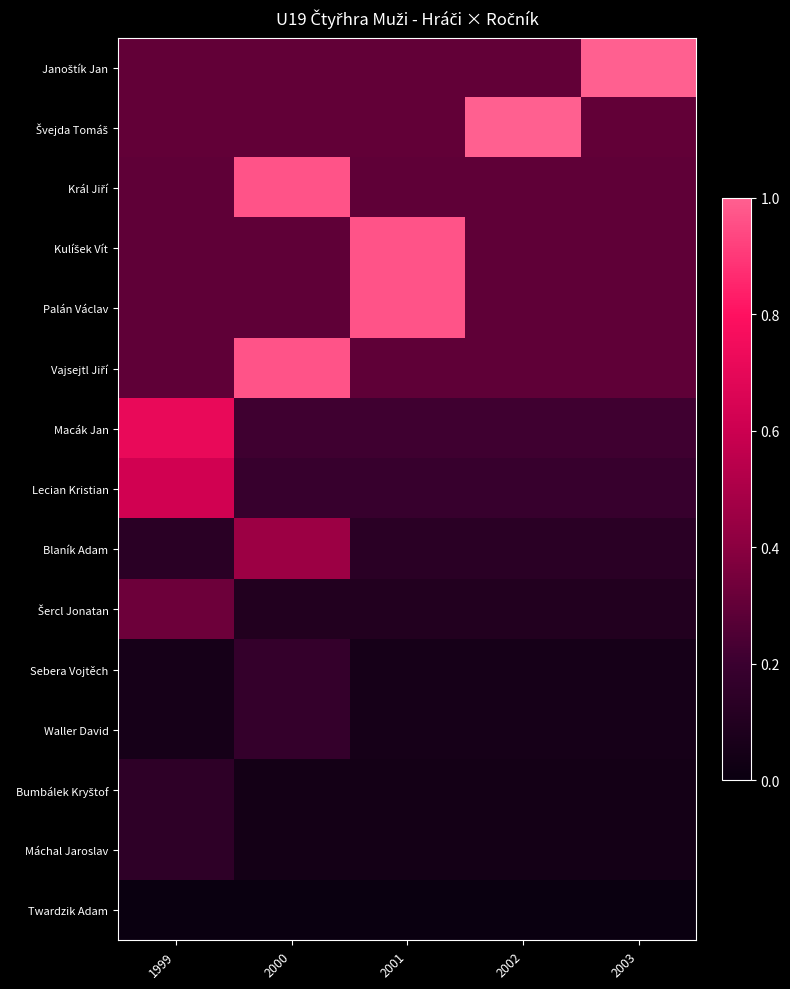

Which series has the widest spread of values?

Janoštík Jan